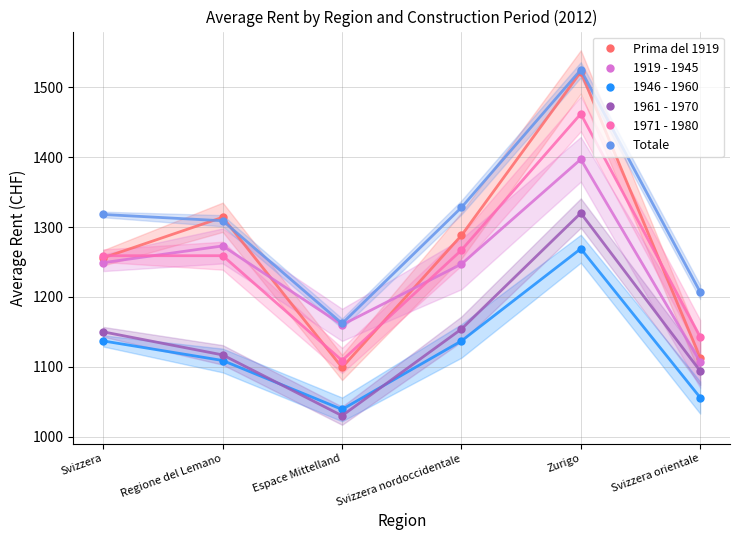

Where do 1946 - 1960 and 1961 - 1970 first cross each other?

Regione del Lemano and Espace Mittelland